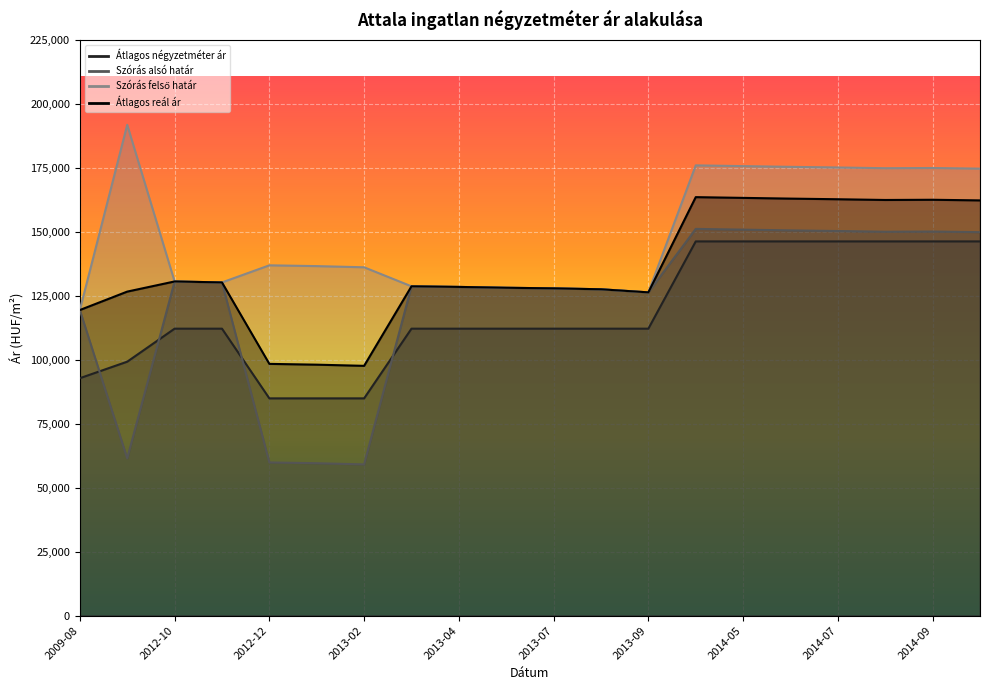

The value of Szórás felső határ at 2012-11 is 130245. True or false?

True